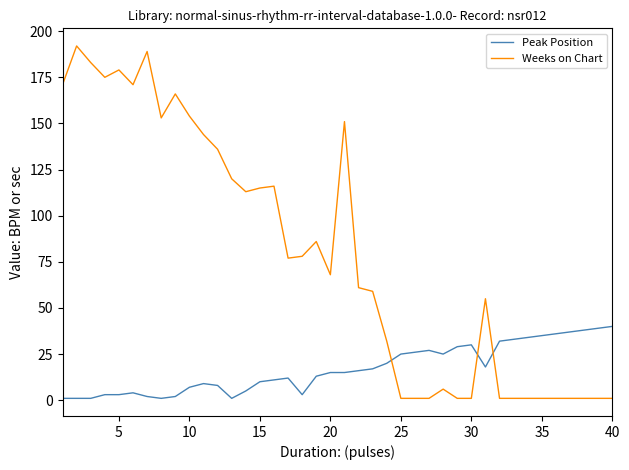

What are all the series names shown in the legend?

Peak Position, Weeks on Chart